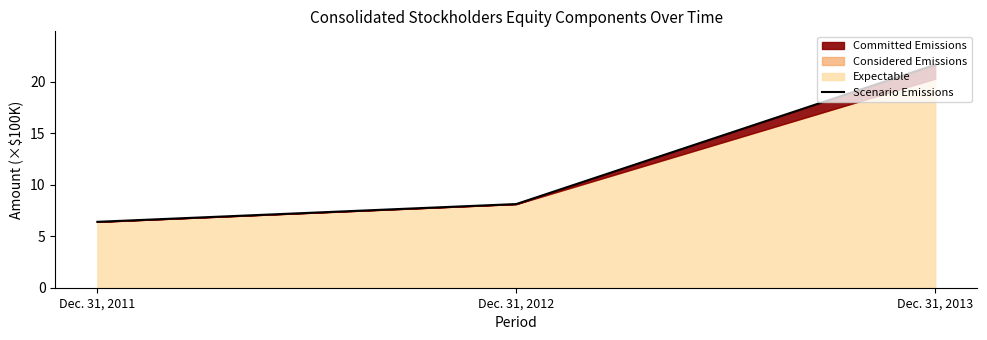

What is the value of the 2nd point from the left?

8.1